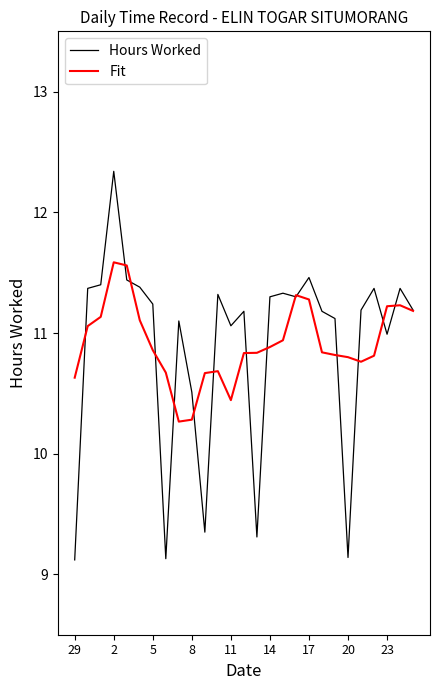

List the series in order of their peak value, lowest first.

Fit, Hours Worked